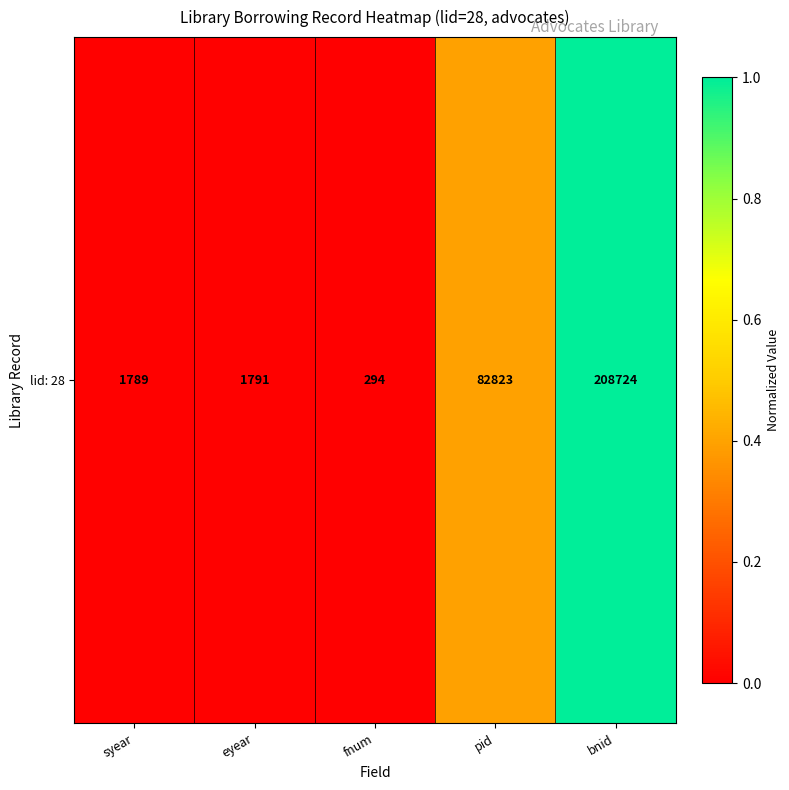

What is the difference between the second highest and minimum values?

0.4